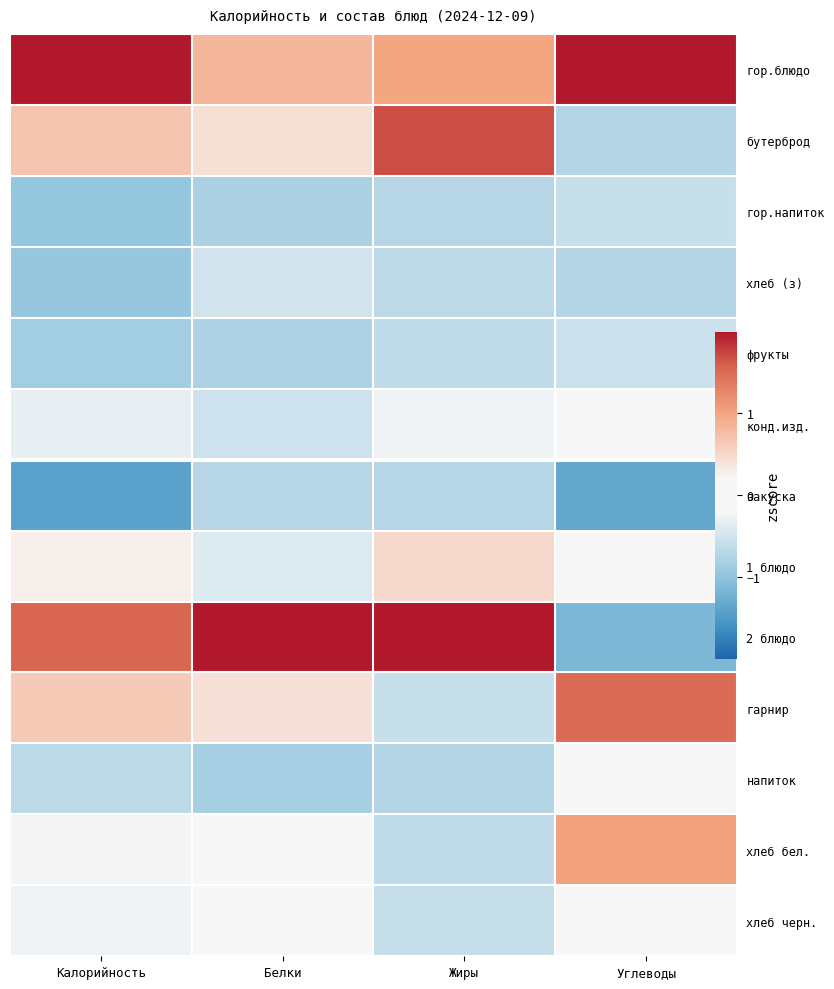

Which series has the largest total across all categories?

гор.блюдо